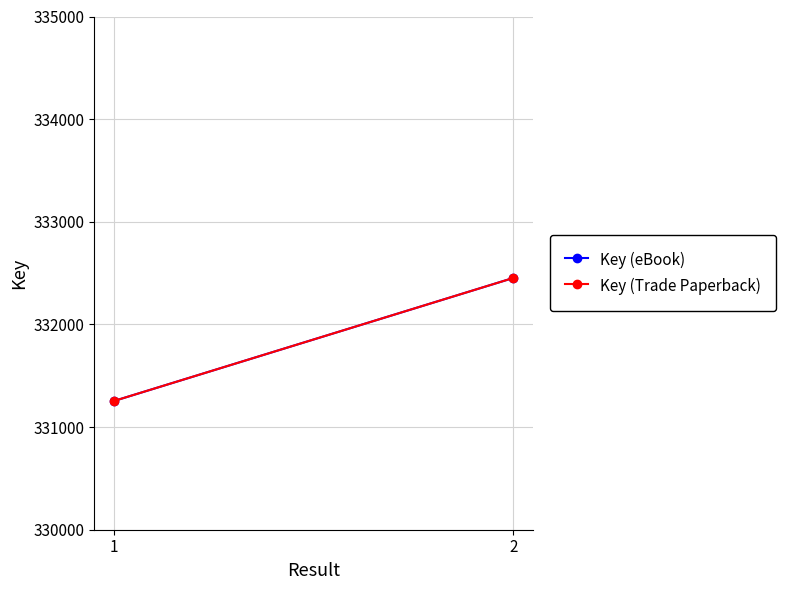

Reading left to right, extract all data points from this chart.

Key (eBook): 331255	332453
Key (Trade Paperback): 331255	332453